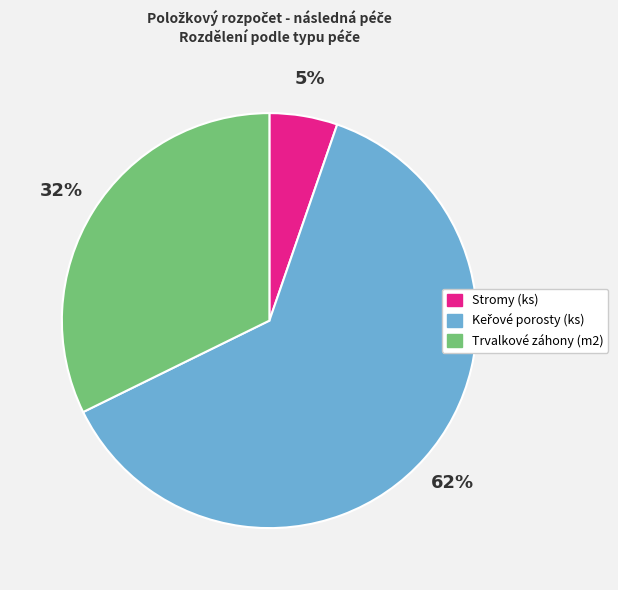

To the nearest percent, what percentage of the pie is Trvalkové záhony (m2)?

32%